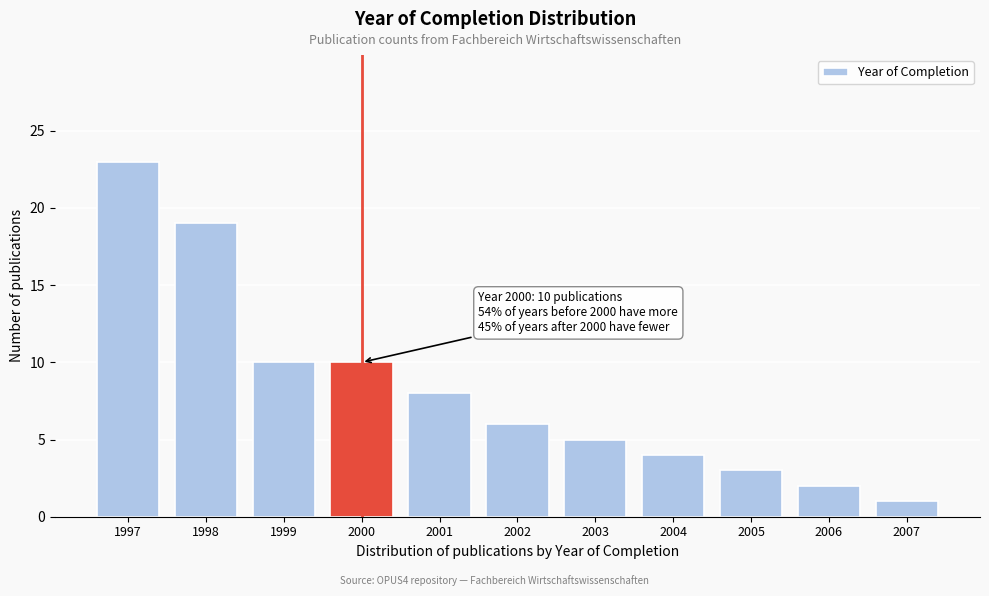

Reading left to right, list all the values displayed in this chart.

1997=23	1998=19	1999=10	2000=10	2001=8	2002=6	2003=5	2004=4	2005=3	2006=2	2007=1